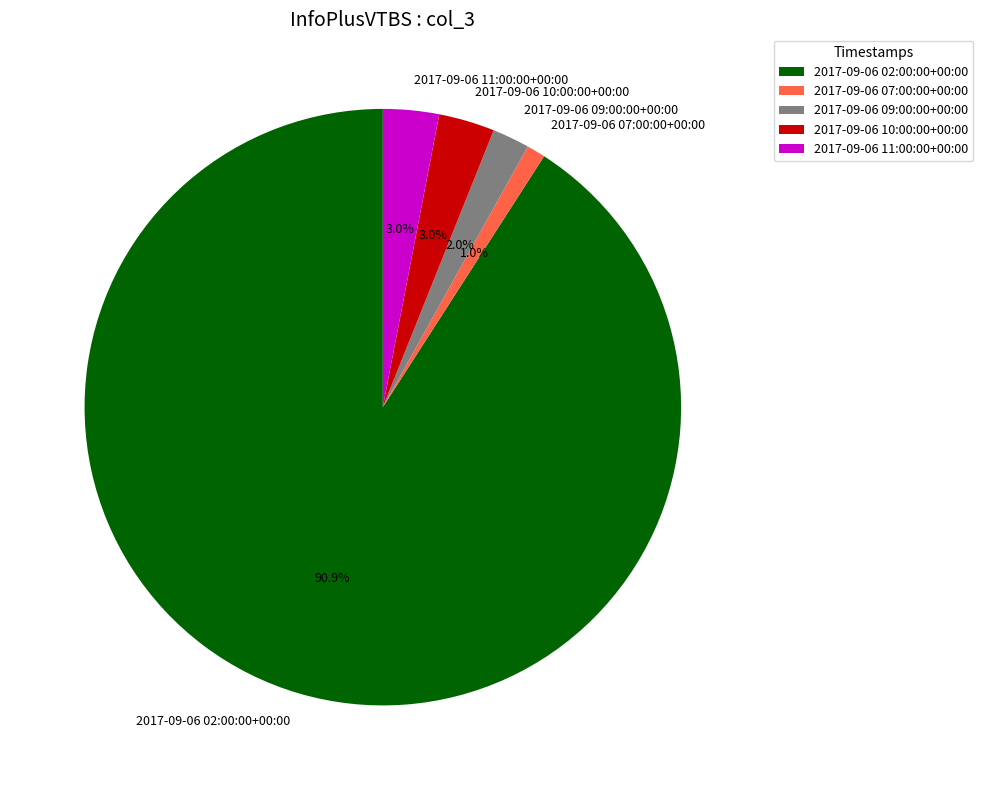

Which has a higher value, 2017-09-06 07:00:00+00:00 or 2017-09-06 10:00:00+00:00?

2017-09-06 10:00:00+00:00